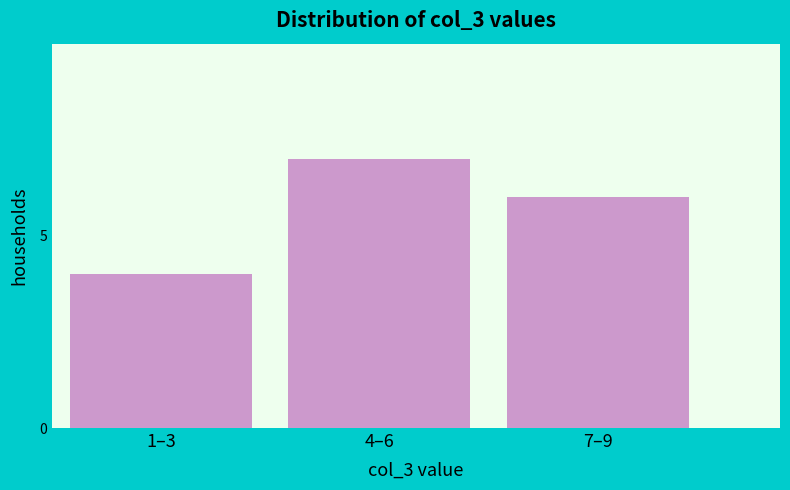

Reading left to right, extract all data points from this chart.

4	7	6